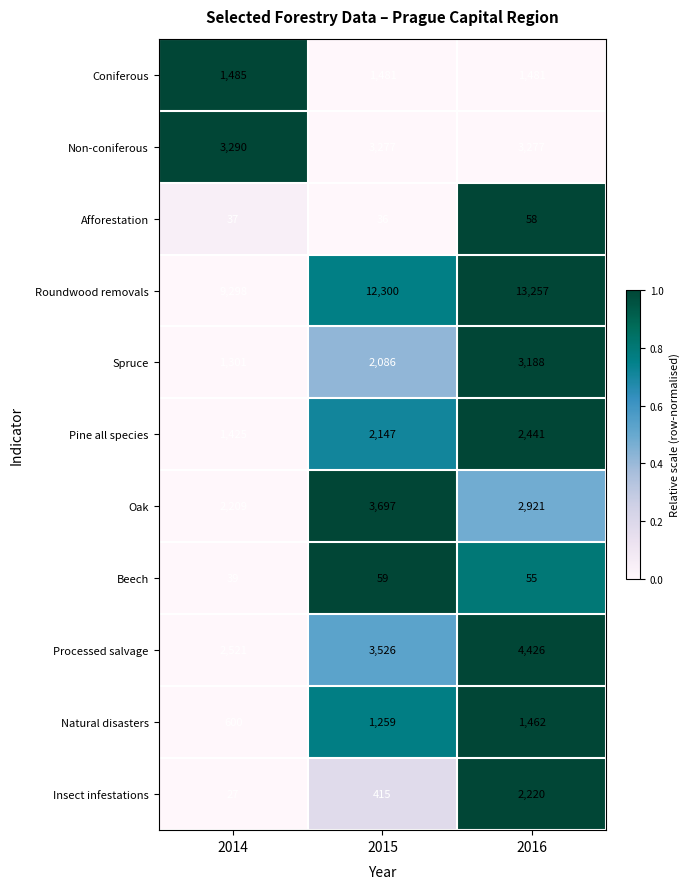

The value of Spruce at 2014 is 2187. True or false?

False